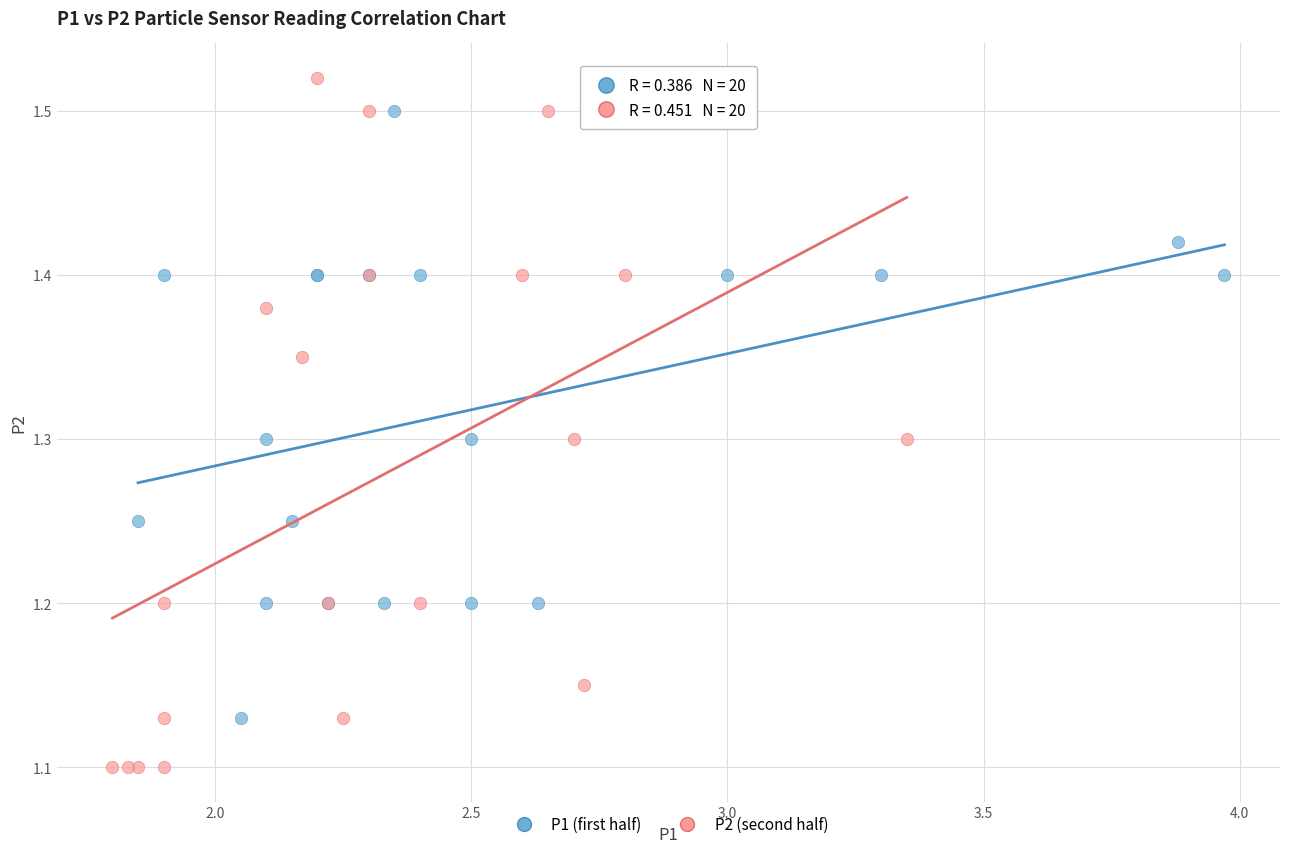

Which series contains the highest Y value?

P2 (second half)